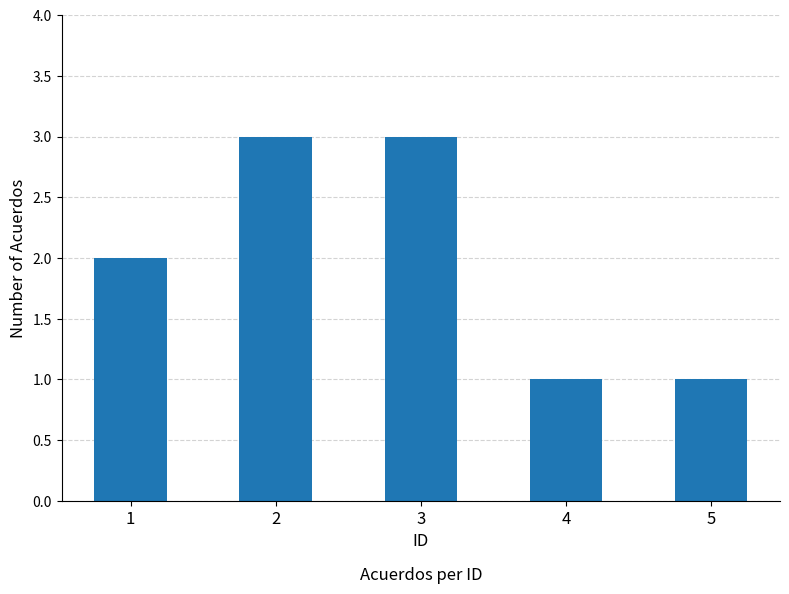

The value at 2 is 4. True or false?

False